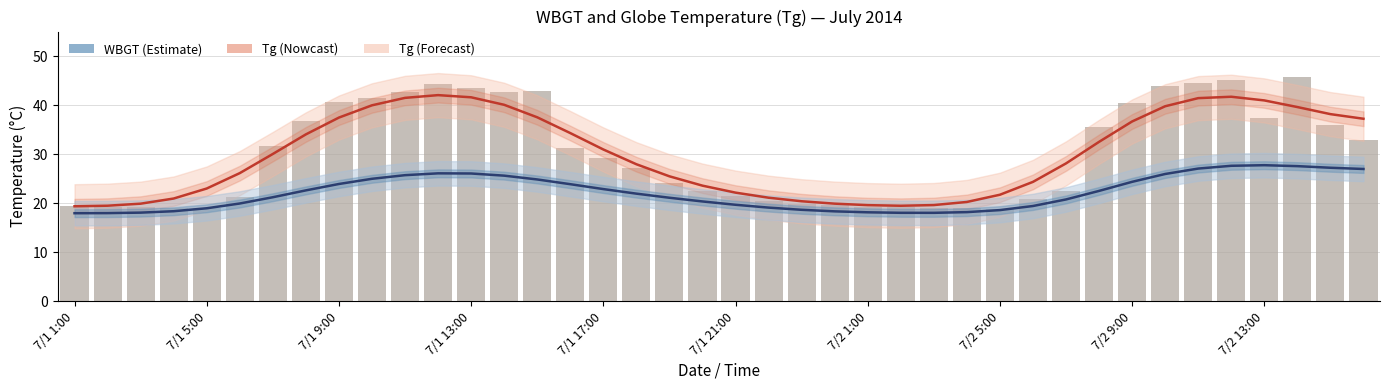

Reading right to left, extract all data points from this chart.

Tg (smooth): 37.2	38.2	39.6	41.0	41.7	41.4	39.8	36.7	32.5	28.1	24.3	21.7	20.2	19.6	19.5	19.6	19.9	20.4	21.1	22.1	23.6	25.5	27.9	30.9	34.3	37.5	40.1	41.6	42.0	41.5	40.0	37.5	34.0	30.0	26.1	23.0	20.9	19.9	19.5	19.4
WBGT (smooth): 27.0	27.2	27.5	27.7	27.6	27.0	25.9	24.3	22.5	20.7	19.4	18.6	18.2	18.0	18.0	18.1	18.3	18.6	19.1	19.7	20.3	21.1	21.9	22.9	23.9	24.8	25.6	26.0	26.1	25.7	25.0	23.9	22.6	21.2	19.9	18.9	18.3	18.1	18.0	17.9
Tg (bar): 32.9	36.0	45.7	37.4	45.1	44.6	43.8	40.4	35.6	22.5	20.8	18.9	19.0	19.1	19.3	19.3	19.7	19.8	20.5	21.5	22.5	24.2	27.1	29.3	31.3	42.8	42.7	43.4	44.2	42.6	41.4	40.6	36.7	31.6	21.2	19.1	19.0	19.2	19.2	19.5